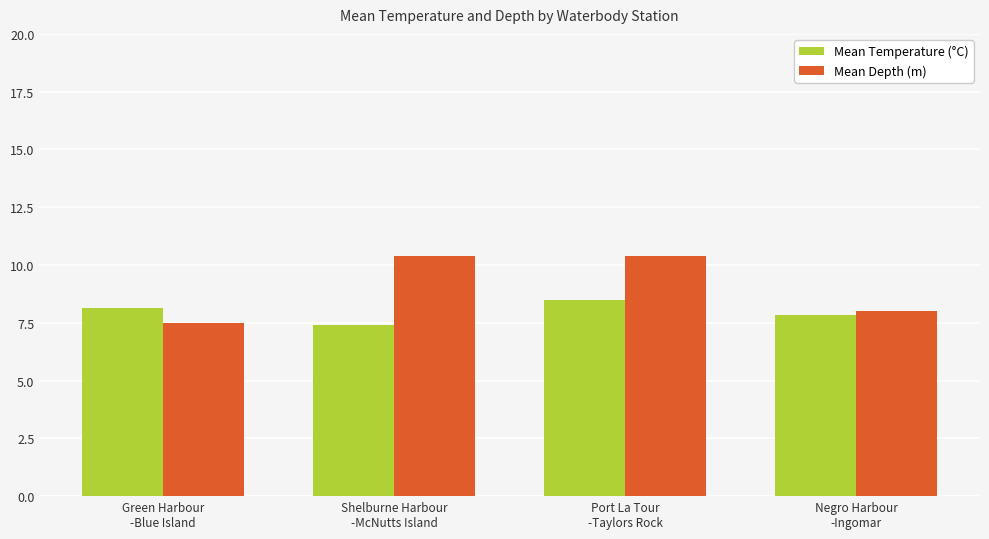

Is it true that Mean Depth (m) equals 18.6 at Port La Tour
-Taylors Rock?

False